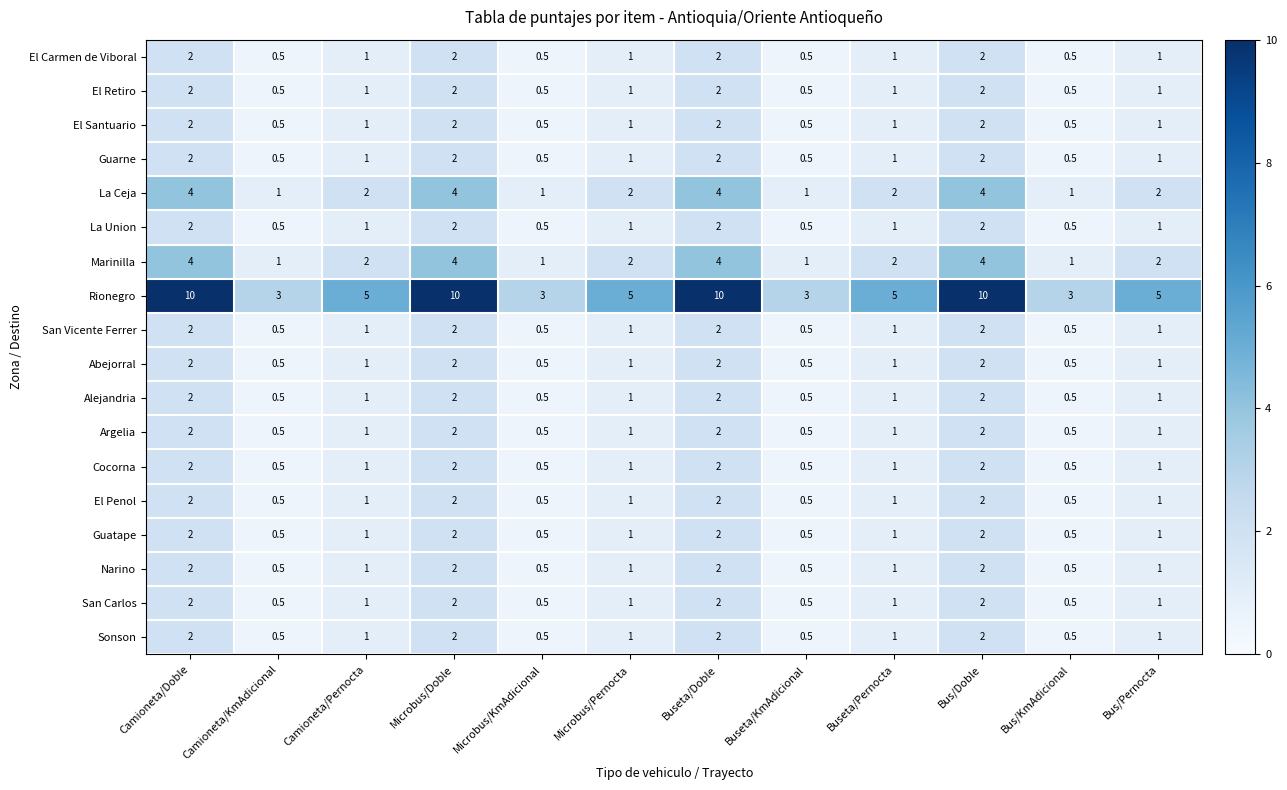

At which label does Alejandria first exceed 1?

Camioneta/Doble